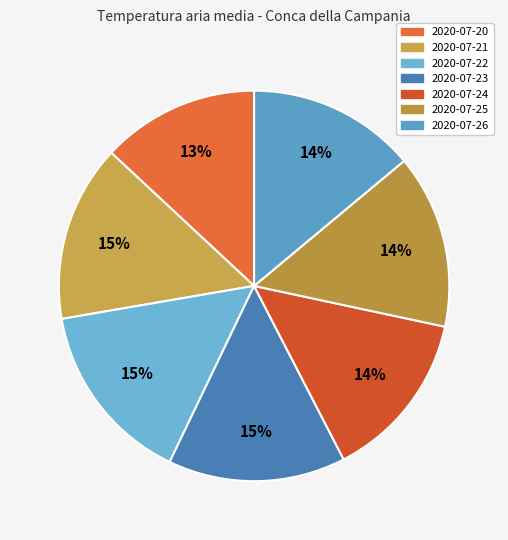

Is there any slice that represents more than half of the pie?

No